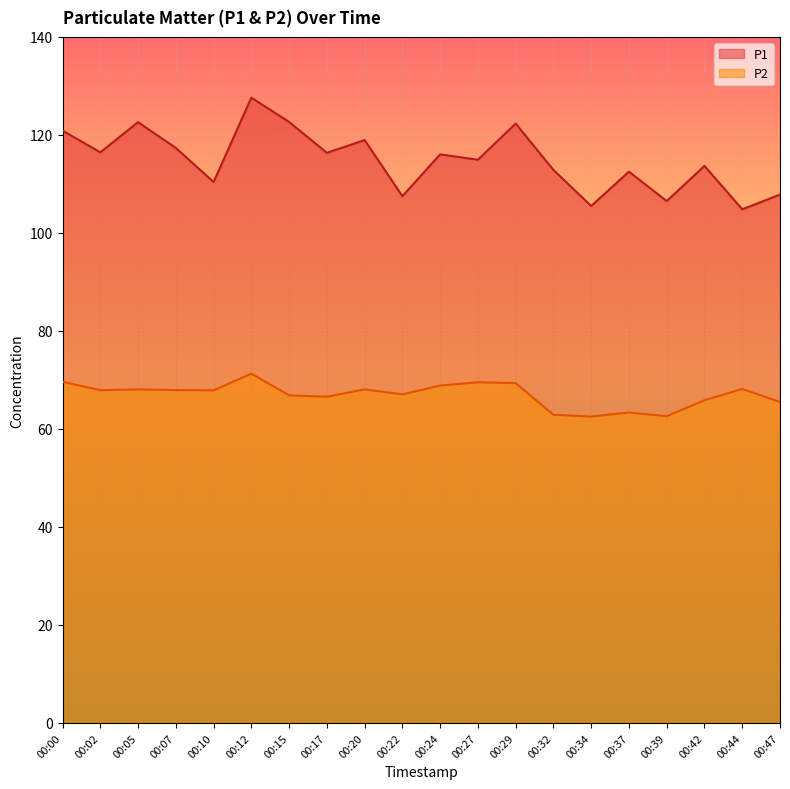

At how many categories does at least one series exceed 75?

20